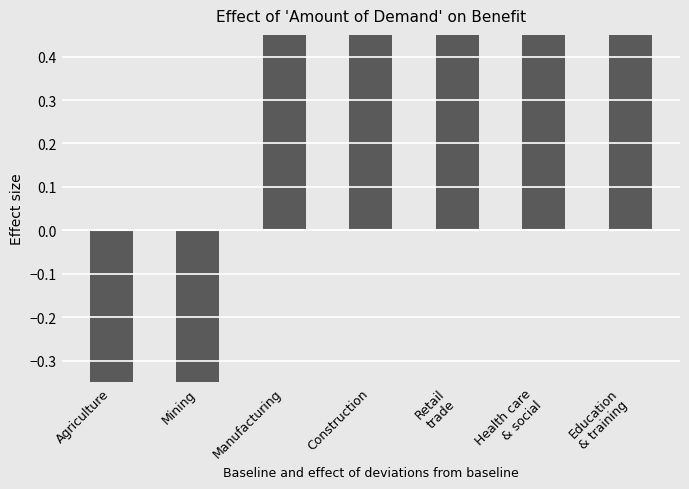

How many series are shown in this chart?

1